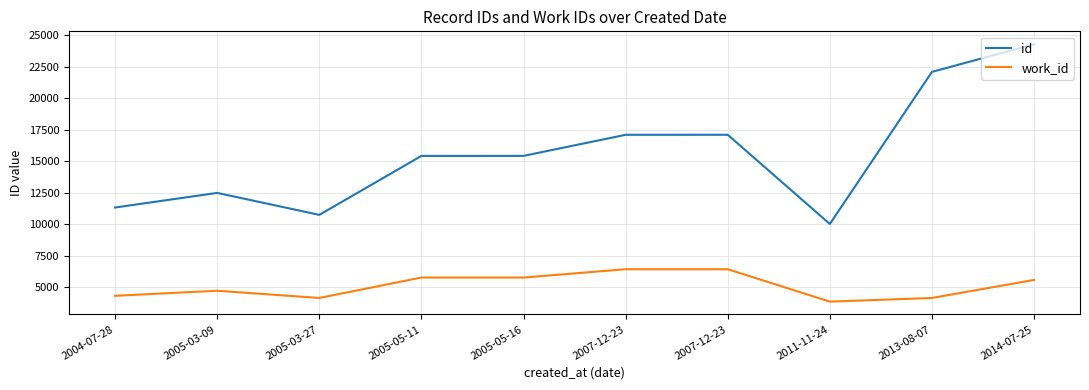

At how many categories does at least one series exceed 10481?

9